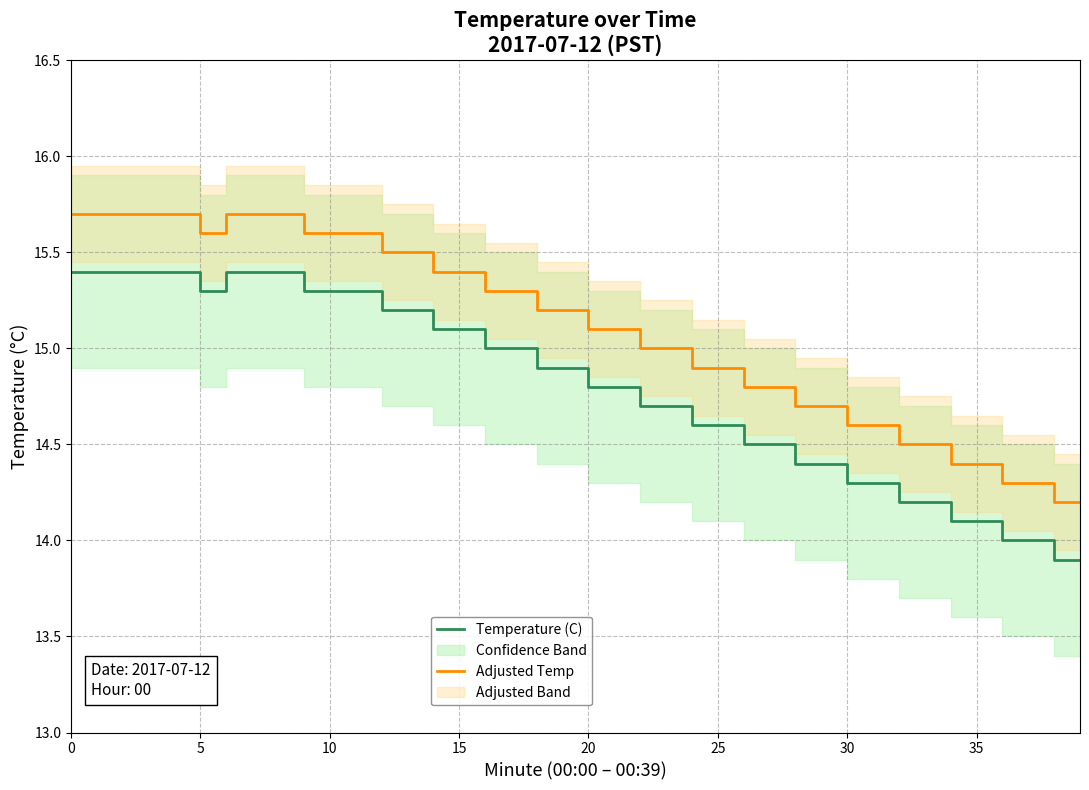

True or false: Temperature (C) and Adjusted Temp cross at least once.

False